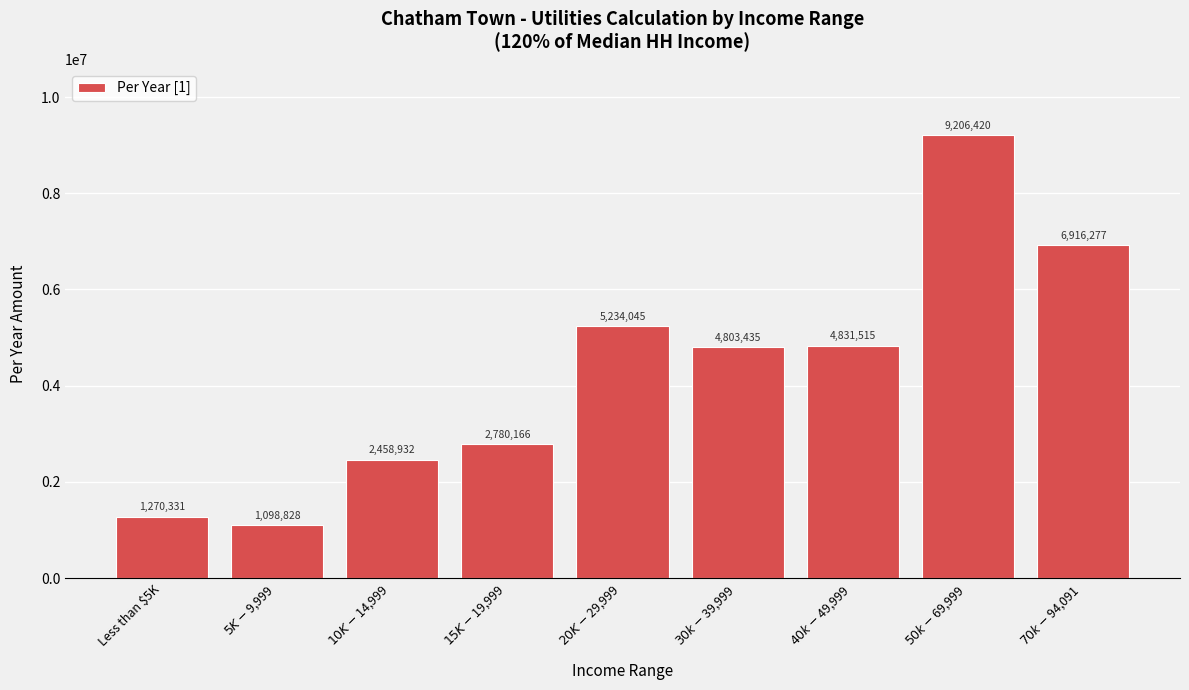

Reading left to right, list all the values displayed in this chart.

1270331	1098828	2458932	2780166	5234045	4803435	4831515	9206420	6916277